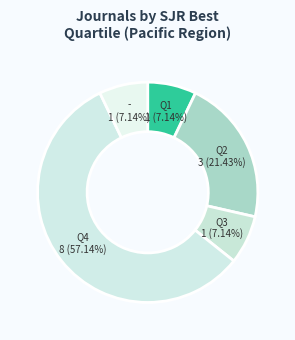

Which category accounts for the majority?

Q4